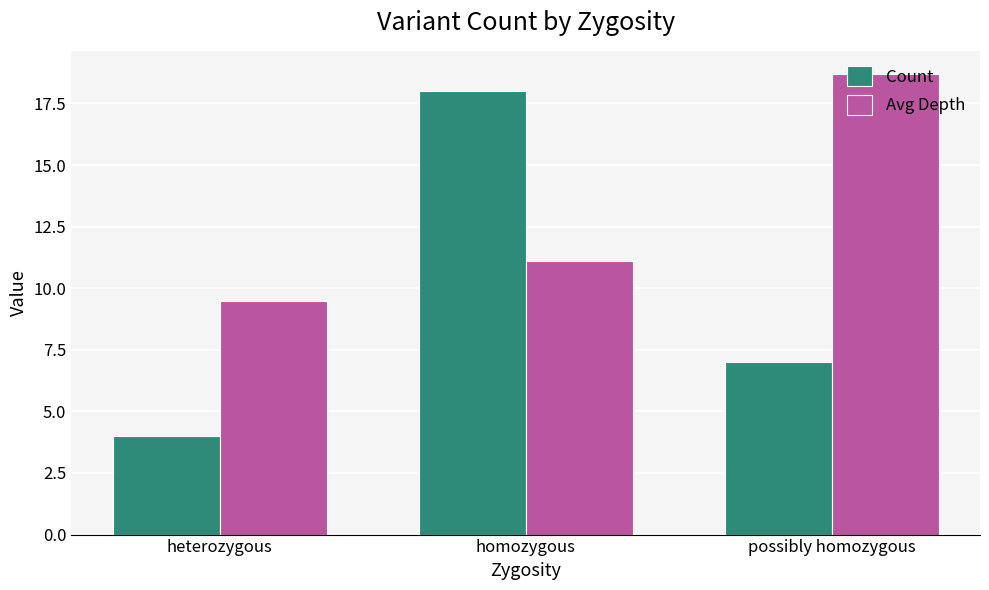

What is the label of the 1st bar from the left?

heterozygous